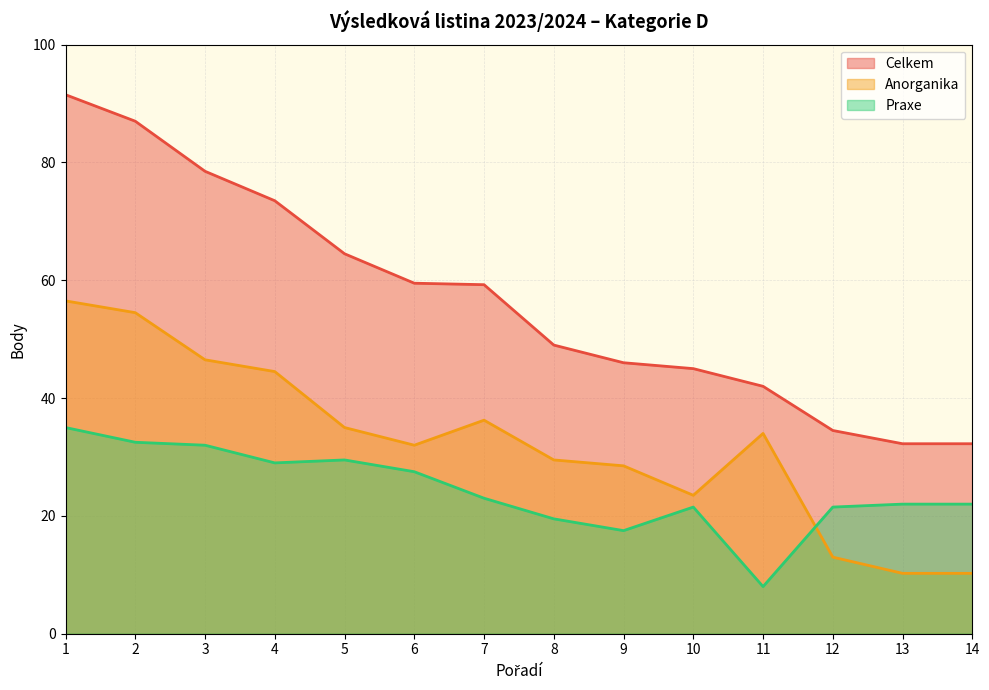

At which label does Praxe first exceed 23?

1